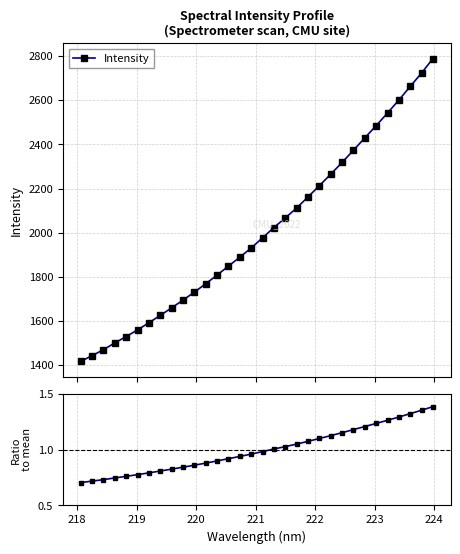

True or false: Intensity has more than 2 interior local peaks.

False